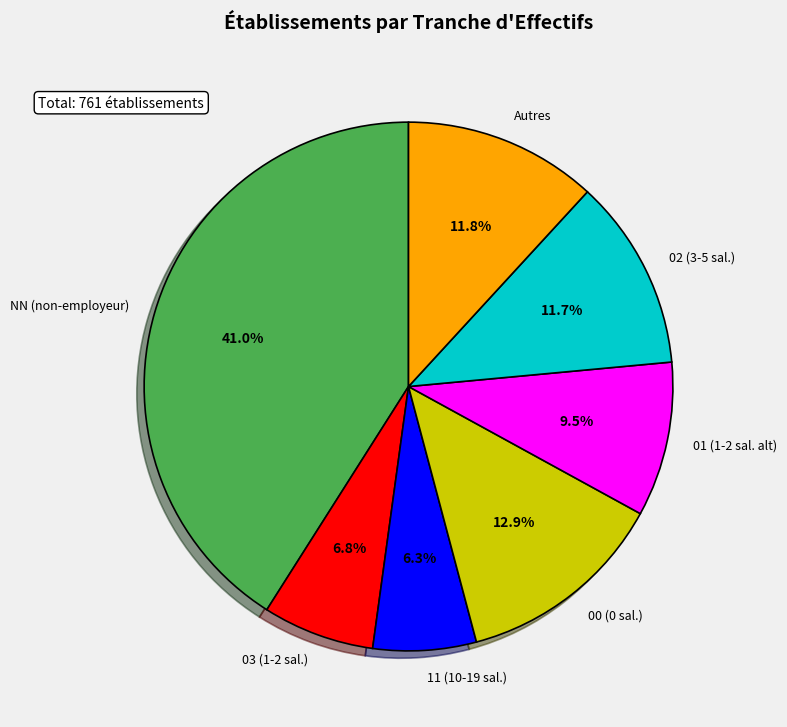

Which category has the smallest portion of the pie?

11 (10-19 sal.)